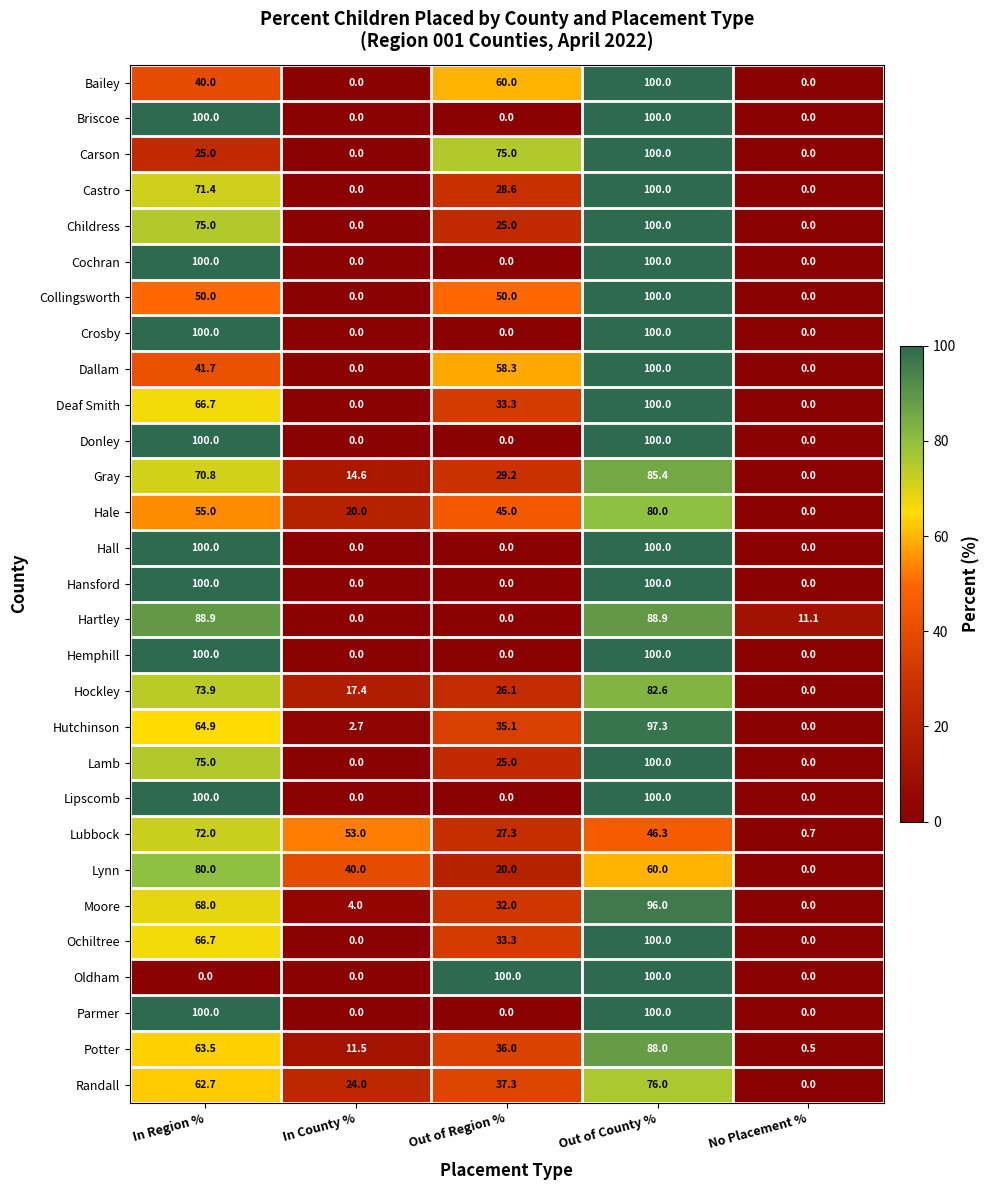

What is the total value across all series at In Region %?

2111.2